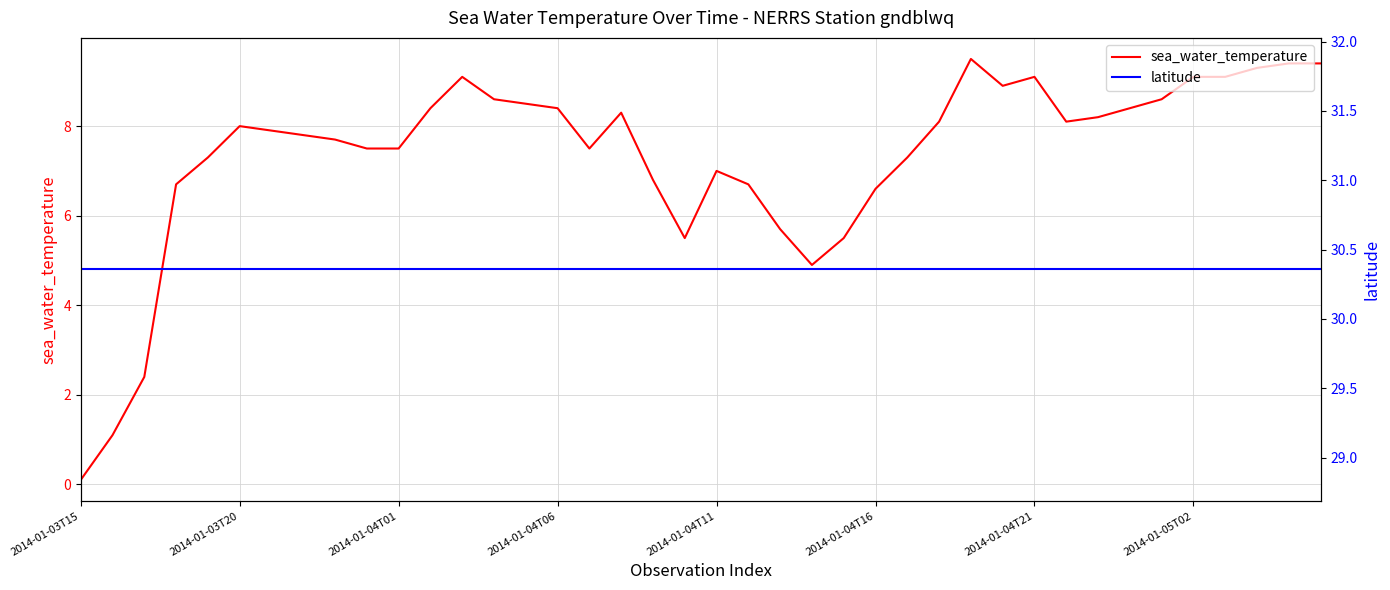

What is the total value across all series at 29?

39.3